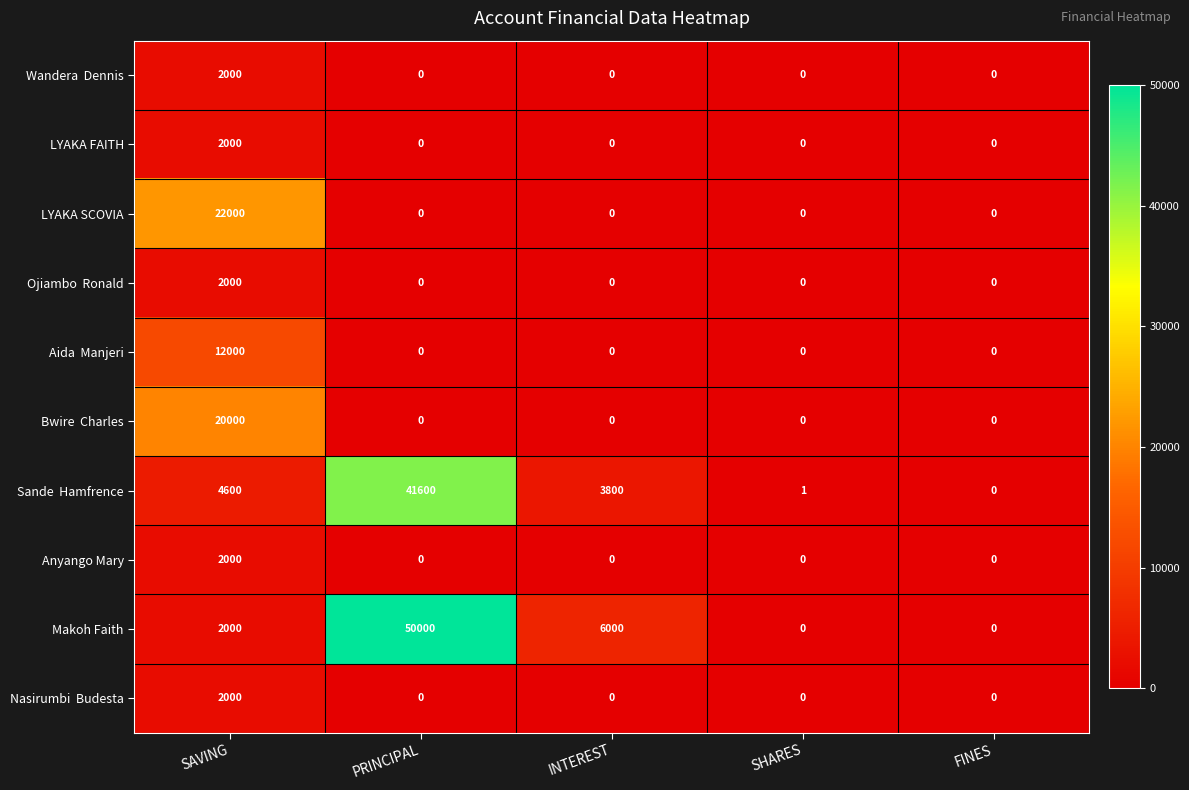

True or false: Makoh Faith has a value of 6000 at INTEREST.

True